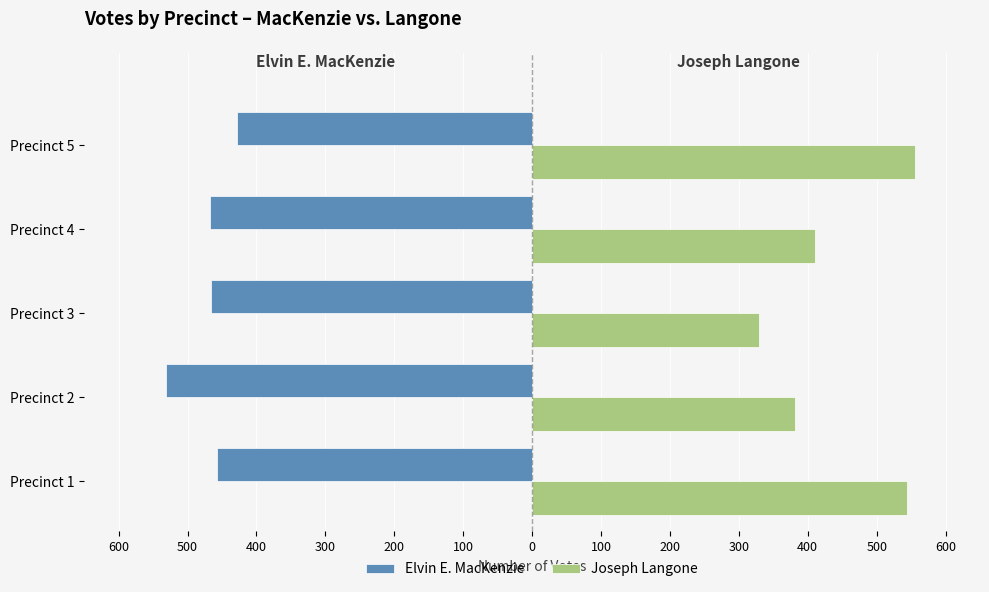

What are all the series names shown in the legend?

Elvin E. MacKenzie, Joseph Langone